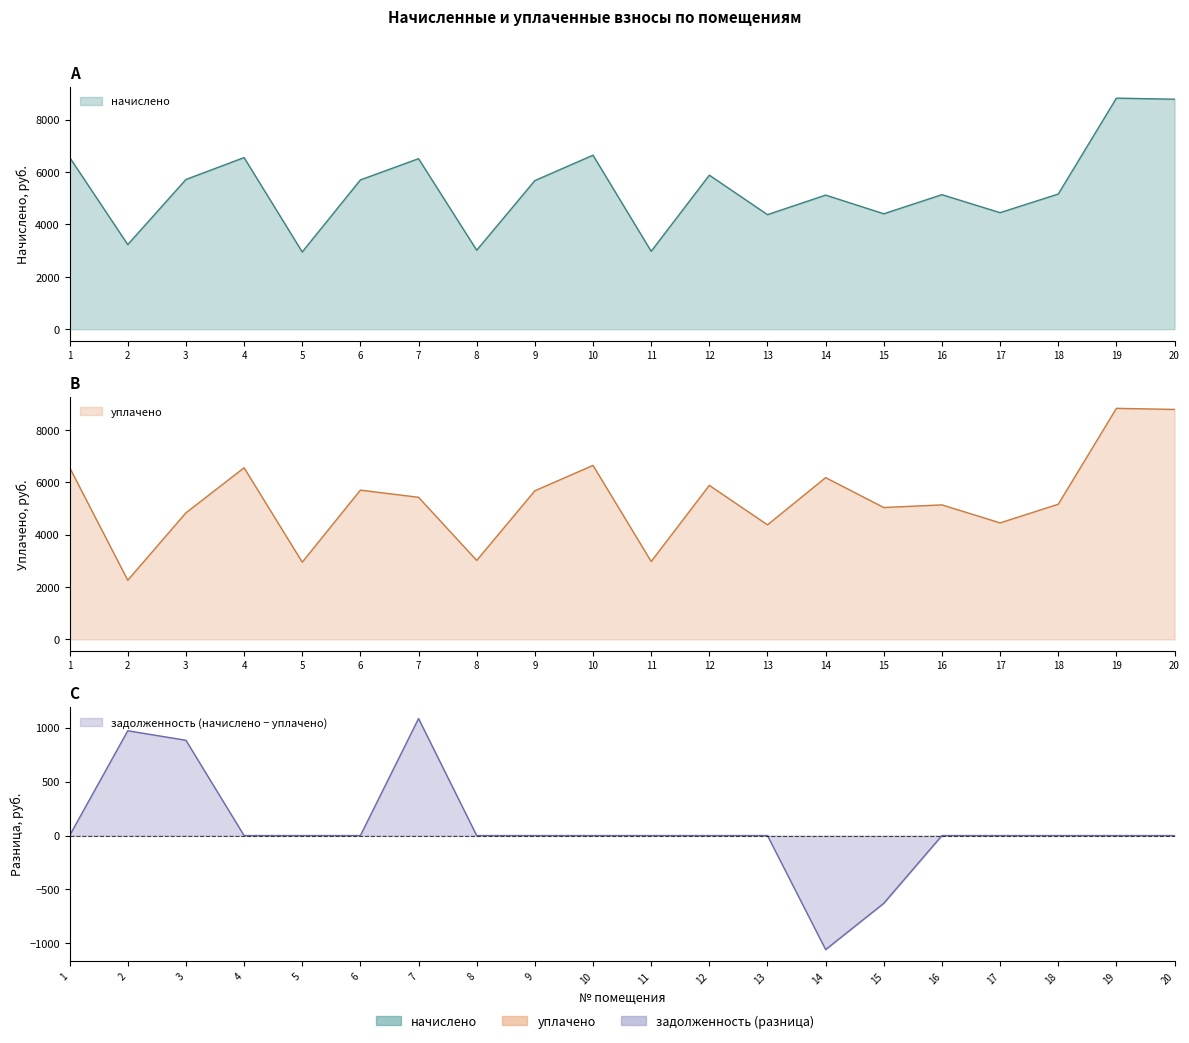

True or false: уплачено and начислено cross at least once.

False